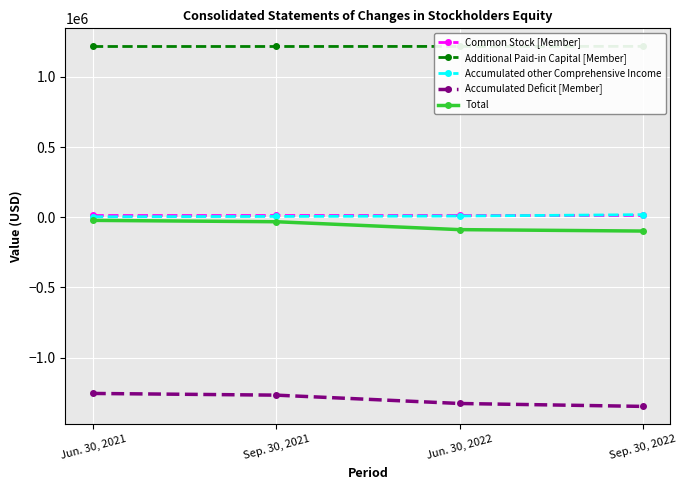

Reading left to right, extract all data points from this chart.

Common Stock [Member]: 13009	13009	13009	13009
Additional Paid-in Capital [Member]: 1217106	1217144	1217646	1218234
Accumulated other Comprehensive Income: 3465	5787	8541	18583
Accumulated Deficit [Member]: -1255841	-1267906	-1327434	-1348182
Total: -22261	-31966	-88238	-98356